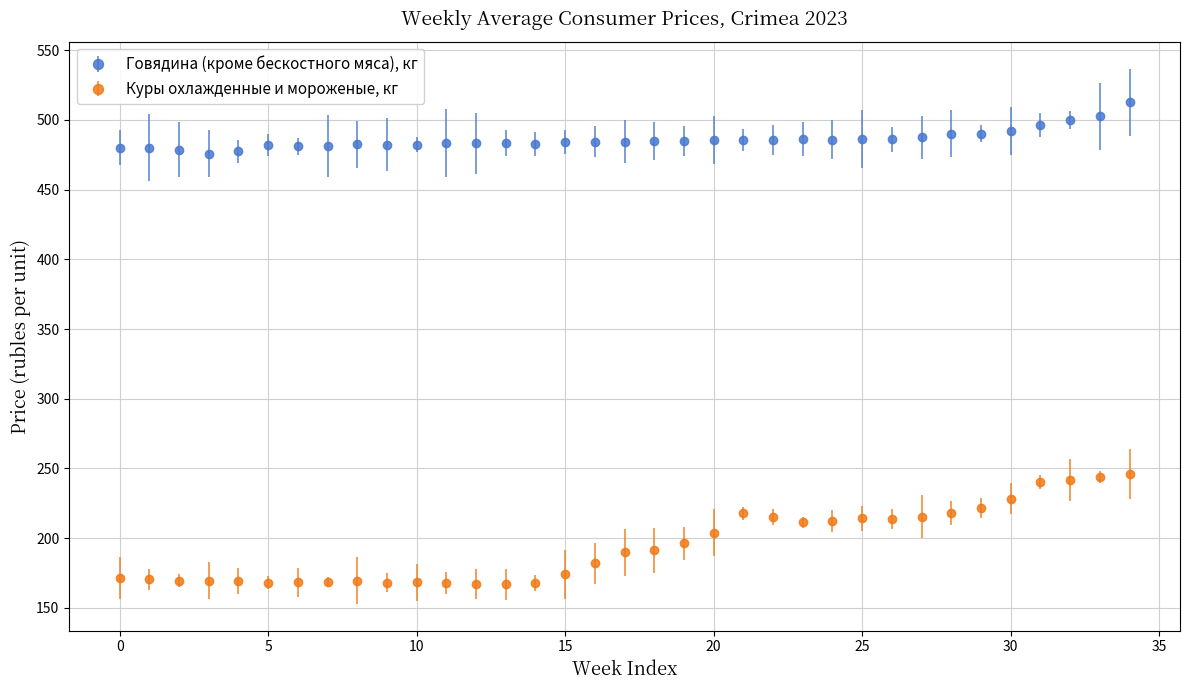

Which series has the largest total across all categories?

Говядина (кроме бескостного мяса), кг